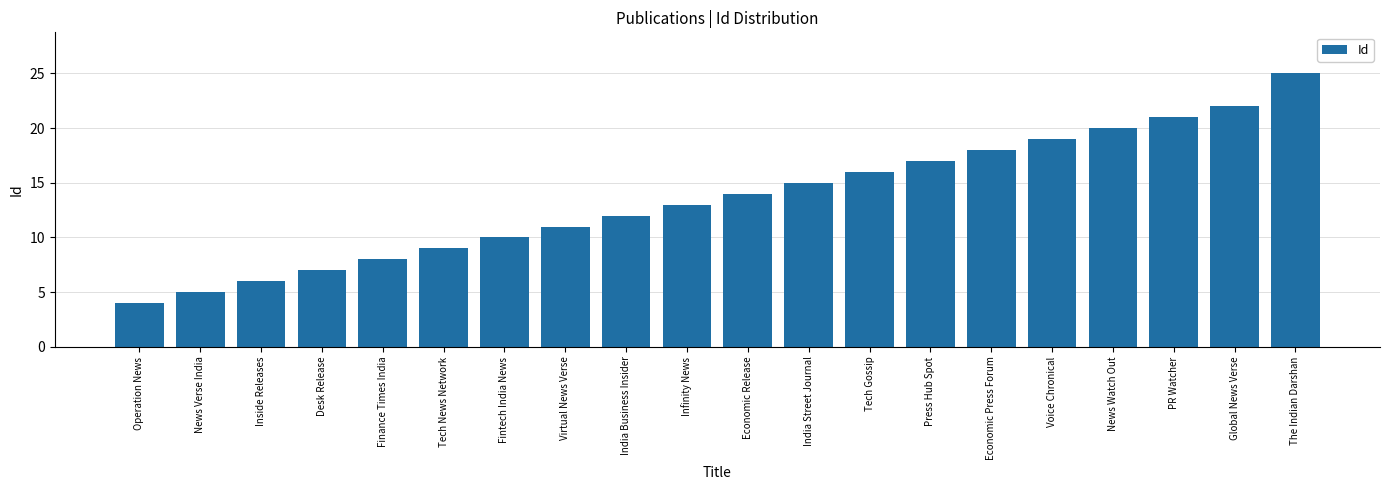

What is the sum of the values at News Watch Out and Tech News Network?

29